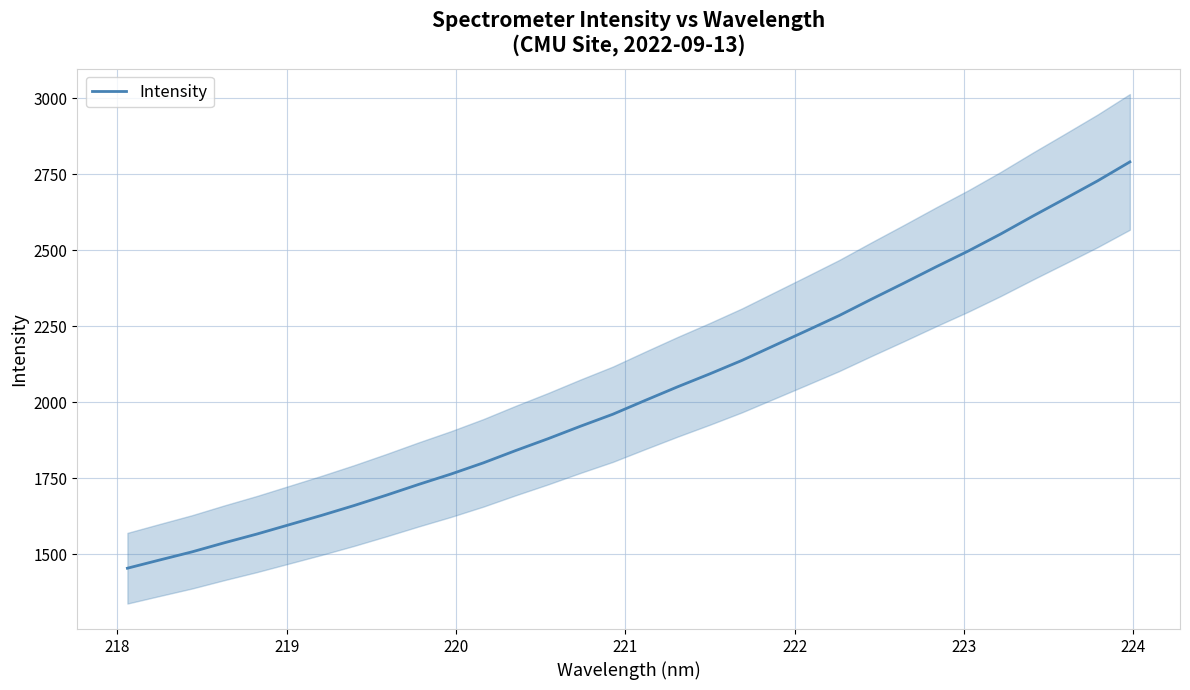

Reading right to left, extract all data points from this chart.

2790.8	2728.4	2670.2	2612.6	2553.5	2497.7	2445.4	2391.7	2338.9	2285.0	2235.6	2186.7	2137.8	2093.3	2050.5	2005.8	1960.4	1920.9	1880.0	1841.0	1800.5	1763.6	1729.5	1694.0	1659.9	1627.6	1596.9	1566.1	1537.6	1507.6	1480.8	1453.7